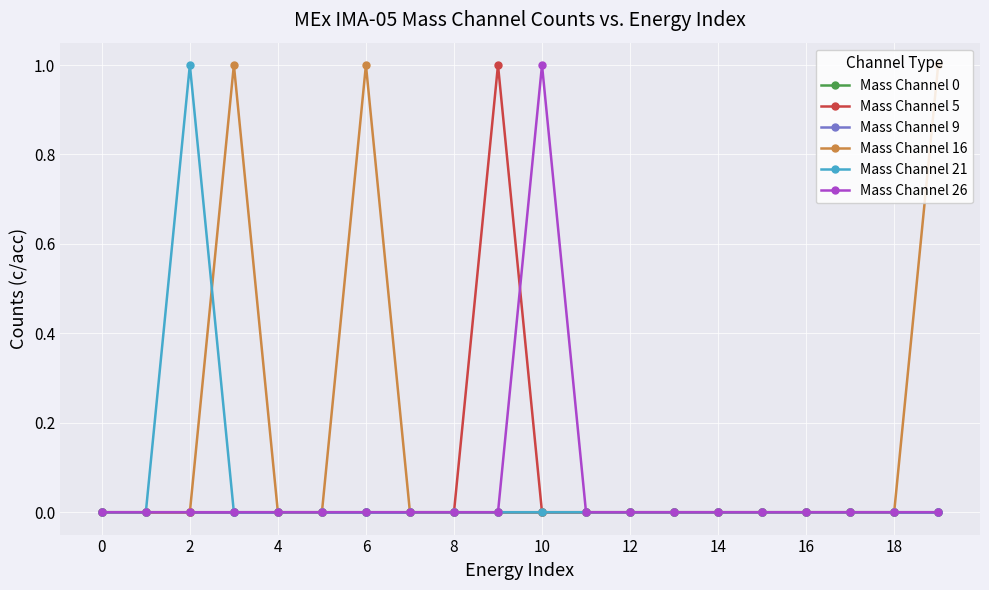

True or false: Mass Channel 21 and Mass Channel 0 cross at least once.

False